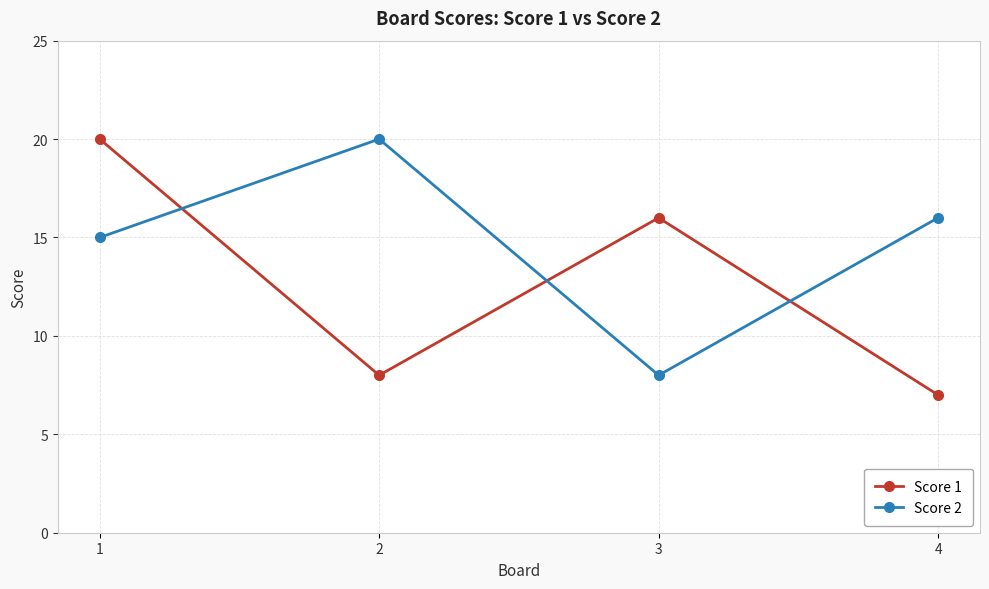

What is the minimum value for Score 2?

8